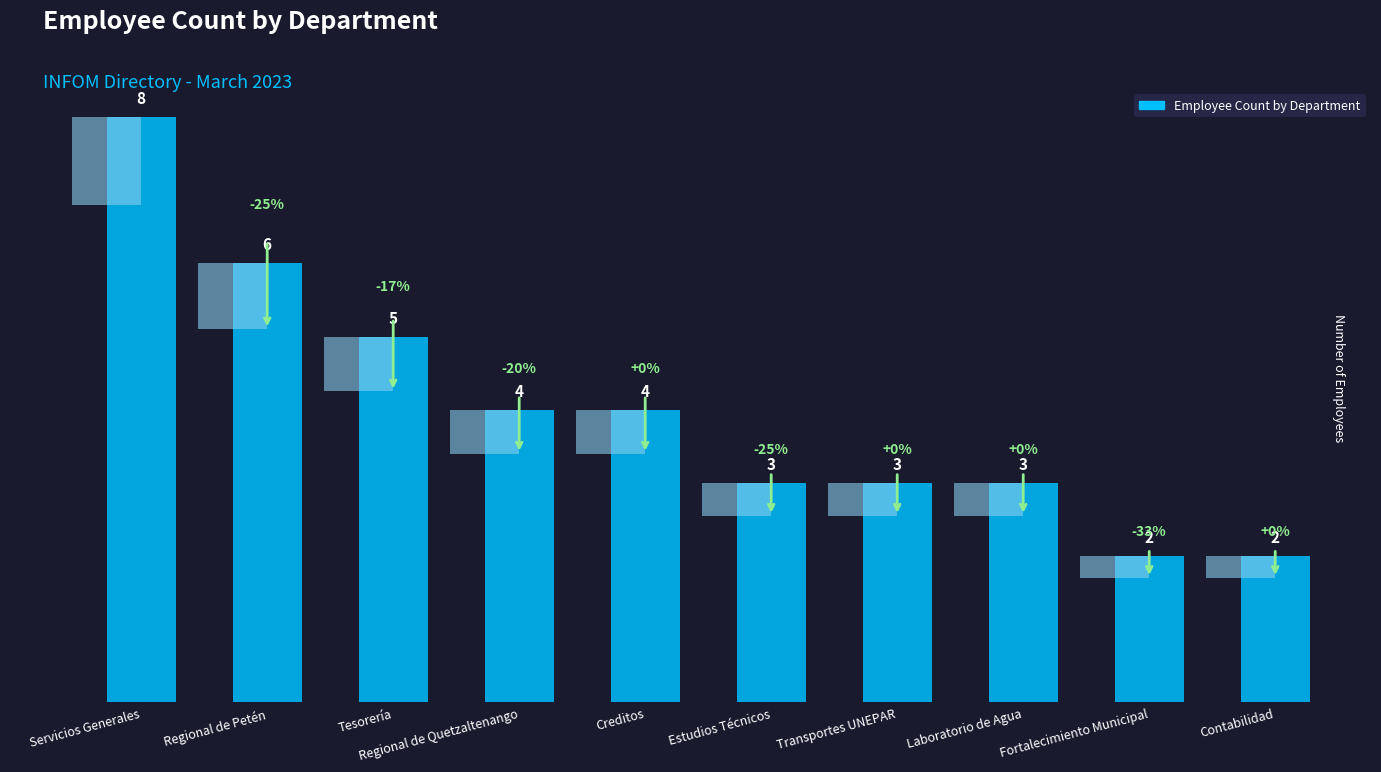

Is it true that the value at Regional de Petén is 6?

True